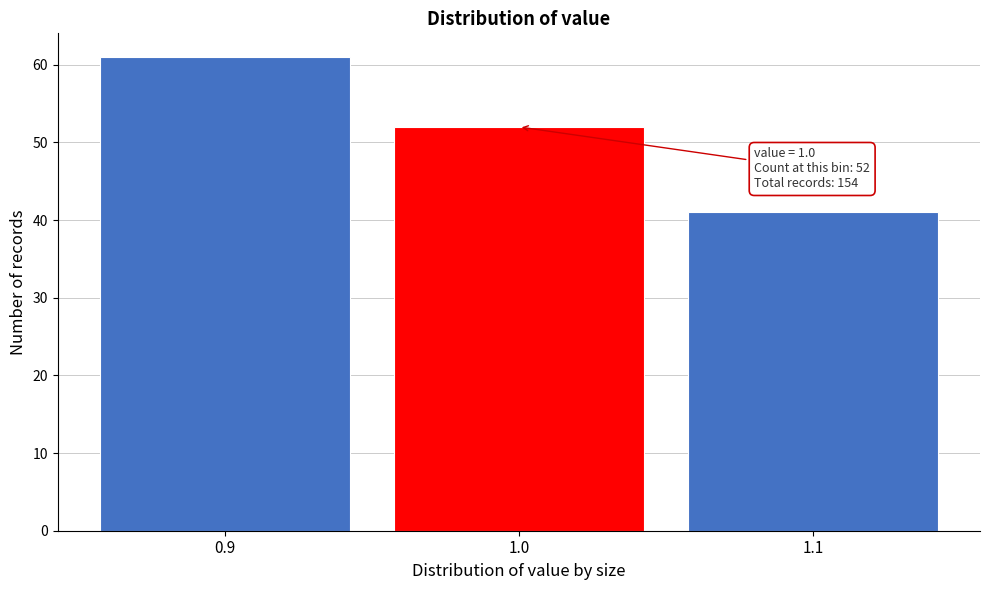

Which range on the x-axis has the tallest bar?

0.85 to 0.95